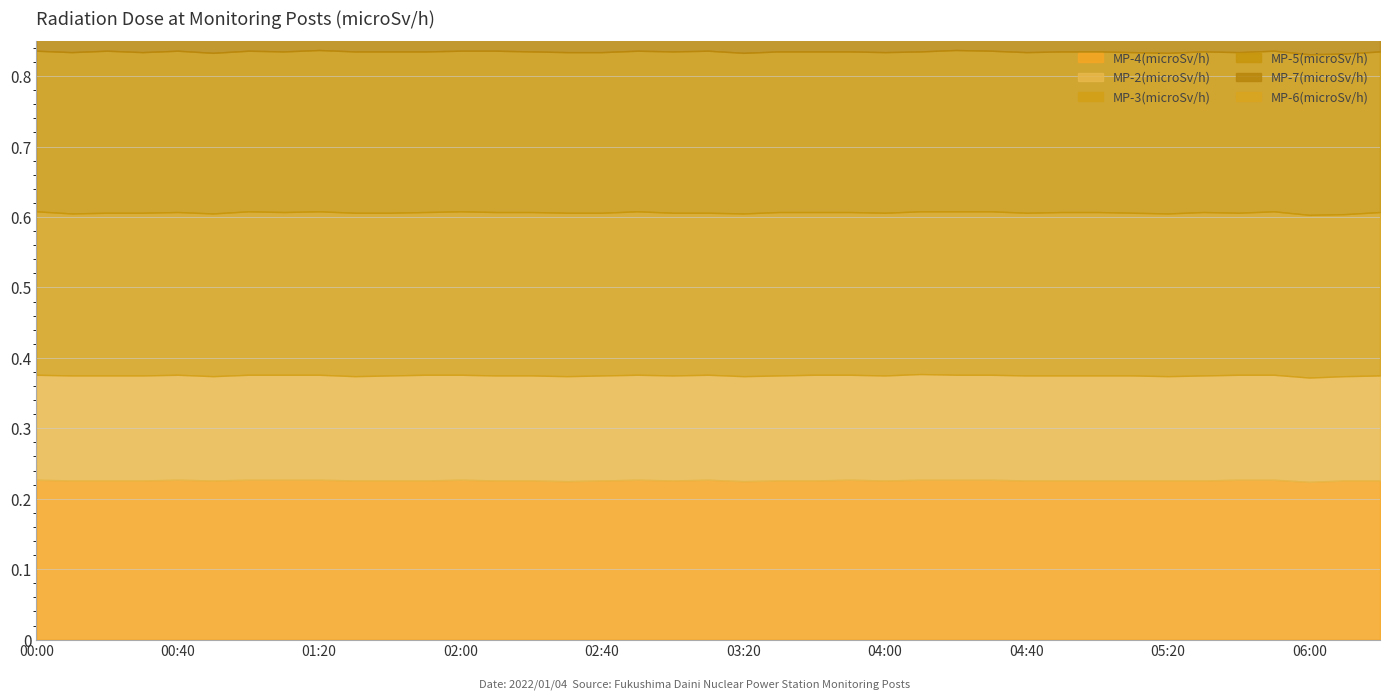

True or false: MP-6(microSv/h) has a value of 0.2 at 03:00.

False